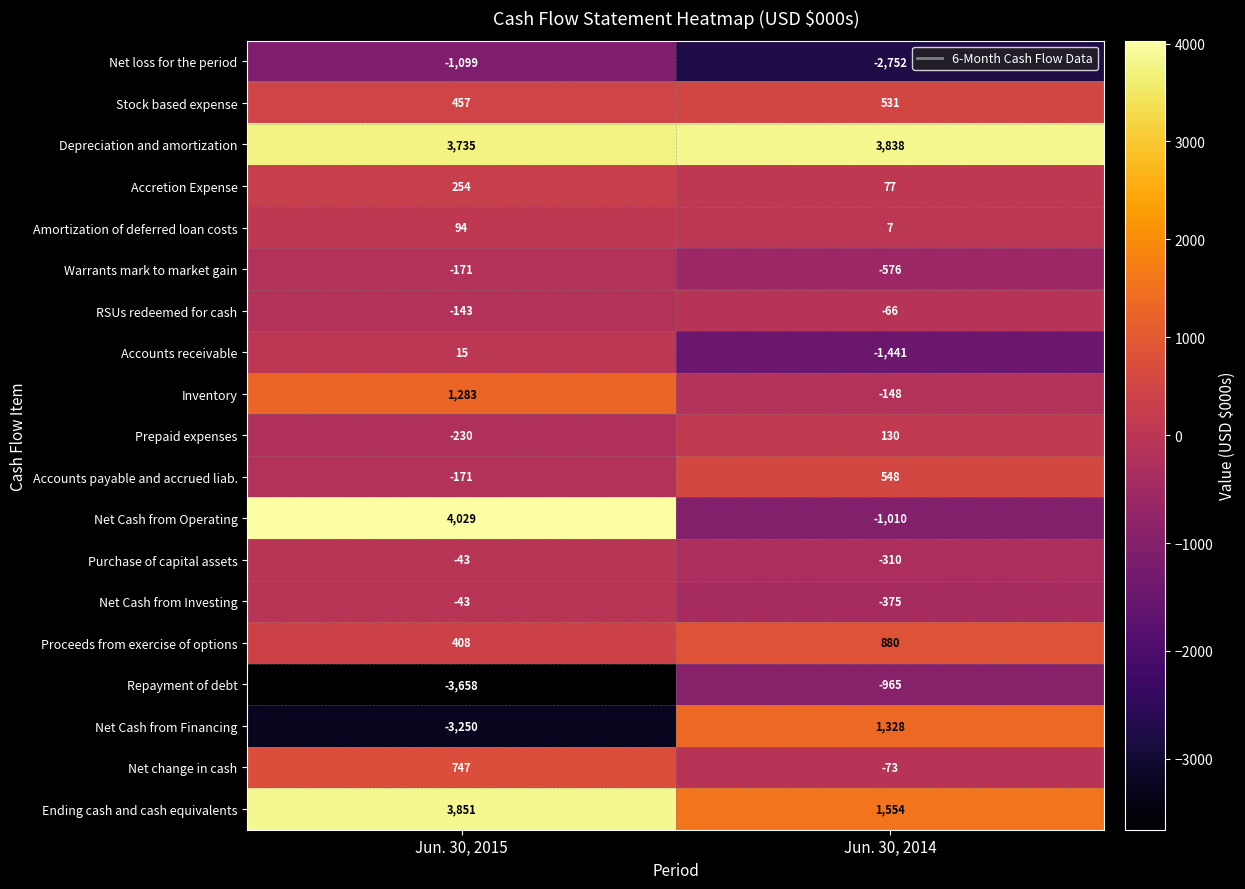

Rank the categories by Net Cash from Financing value from lowest to highest.

Jun. 30, 2015, Jun. 30, 2014